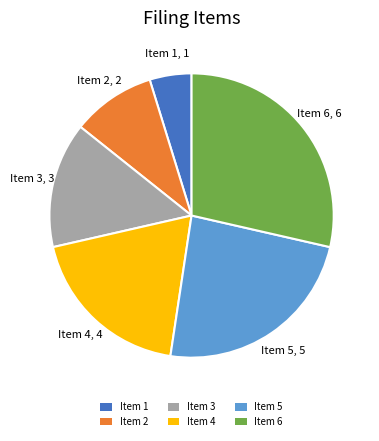

Do Item 6 and Item 5 together represent more than half of the pie?

Yes